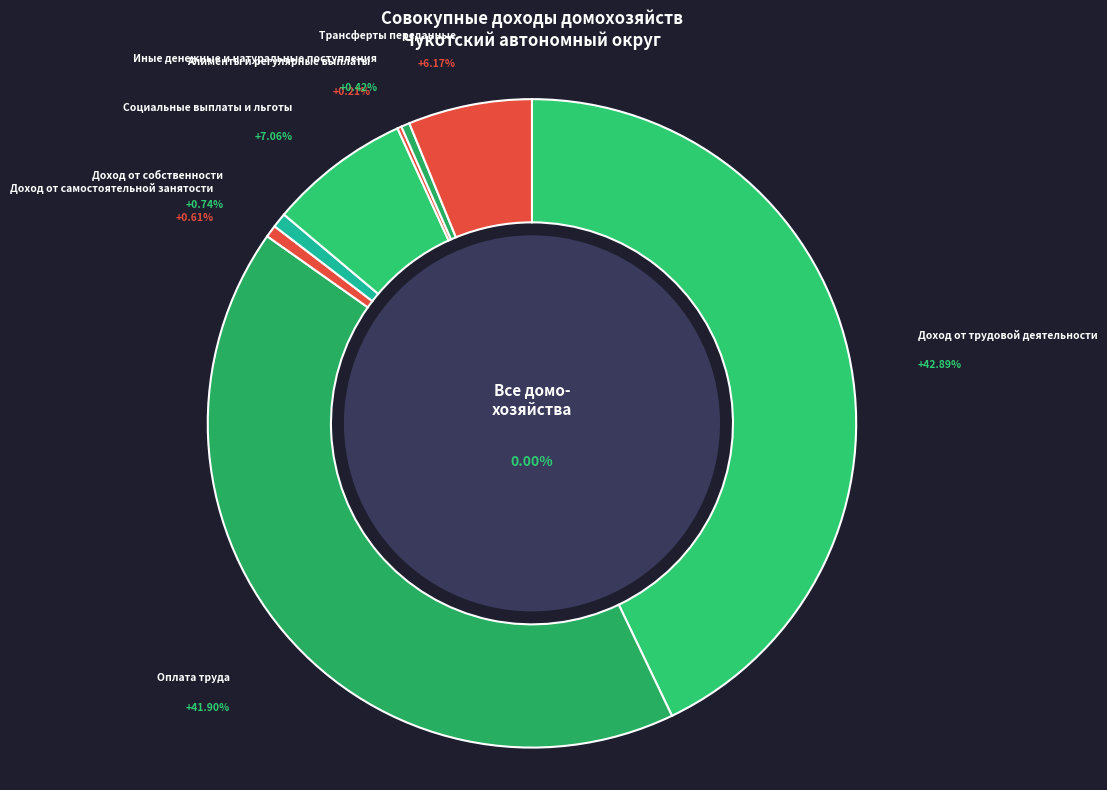

Rank the categories by value from lowest to highest.

Алименты и регулярные выплаты, Иные денежные и натуральные поступления, Доход от самостоятельной занятости, Доход от собственности, Трансферты переданные, Социальные выплаты и льготы, Оплата труда, Доход от трудовой деятельности